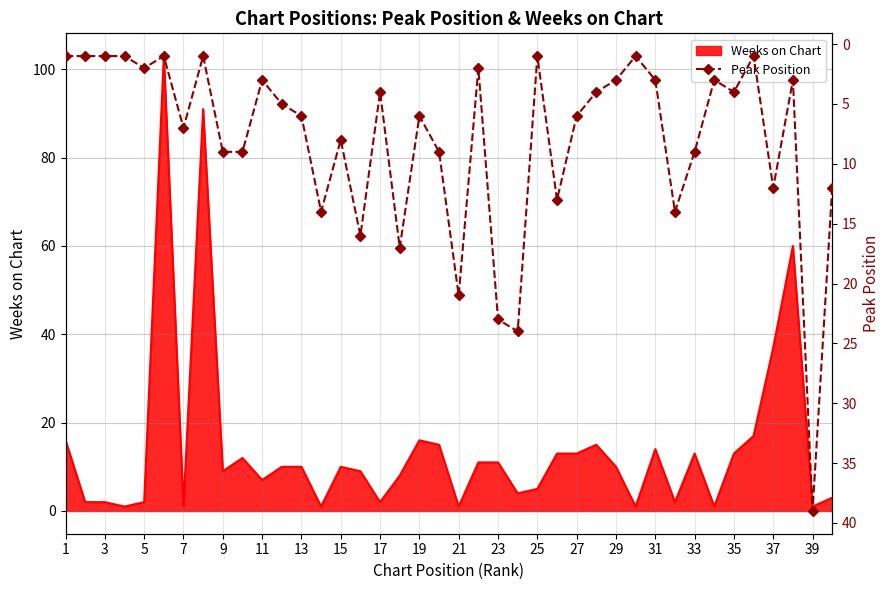

How many points are higher than both their immediate neighbors (excluding endpoints)?

12